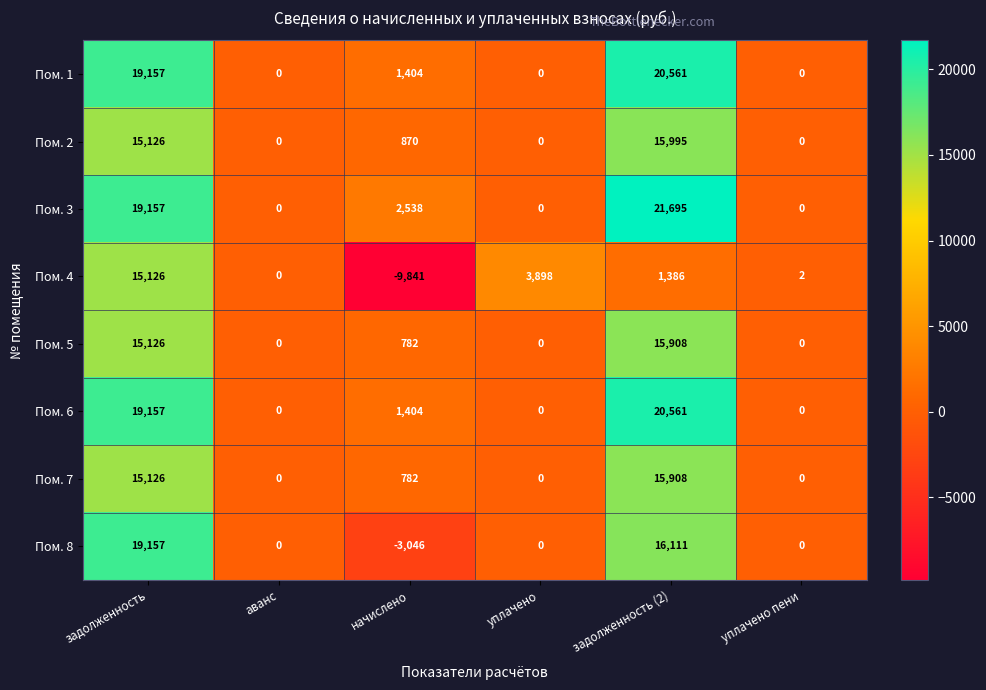

What value does the Пом. 5 series have at задолженность, to the nearest 10?

15130